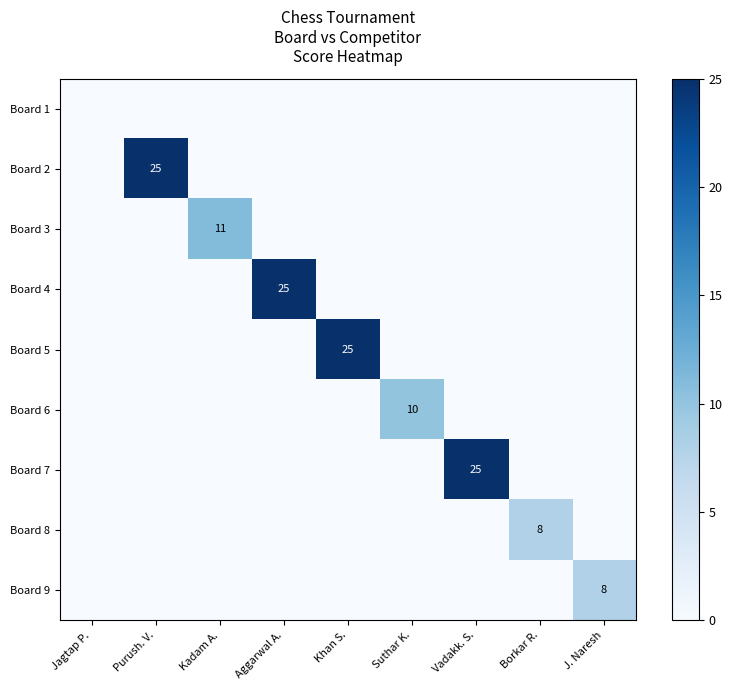

What is the greatest value displayed?

25